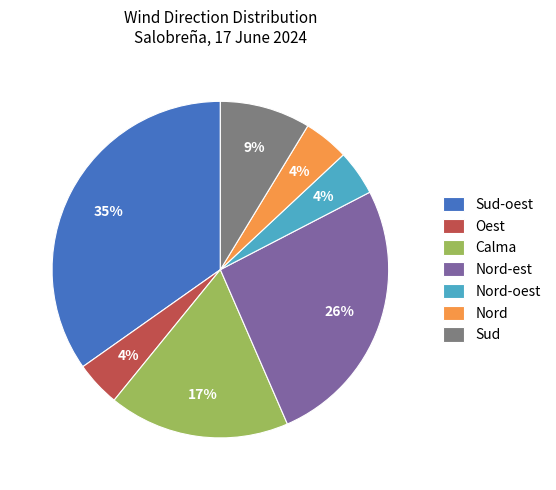

Which category has the biggest portion of the pie?

Sud-oest